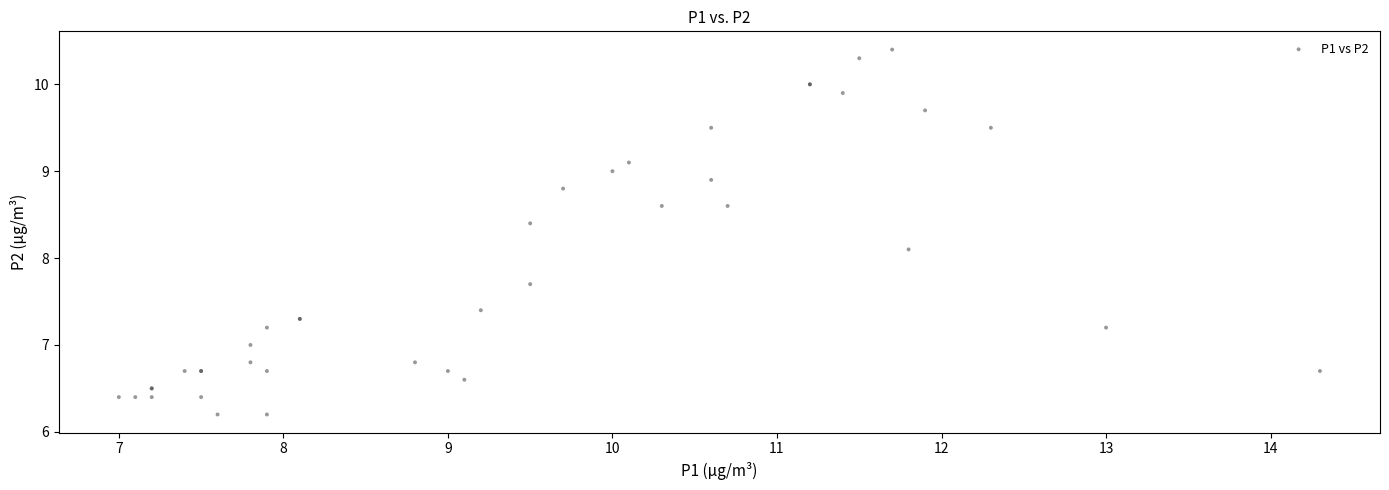

What Y value in the scatter plot is closest to 8?

8.1